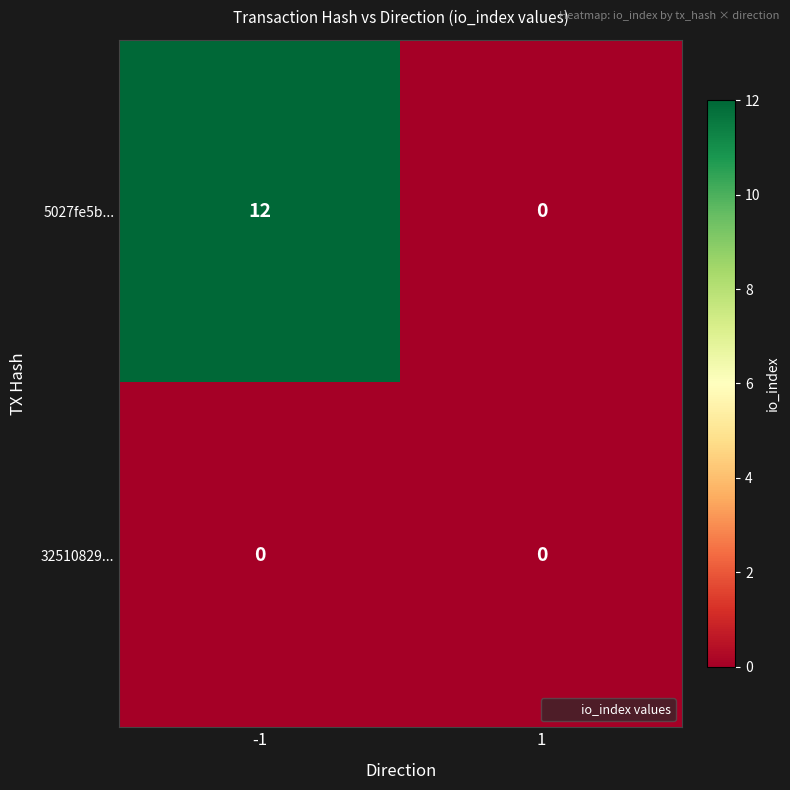

Is it true that 32510829... equals 0 at 1?

True